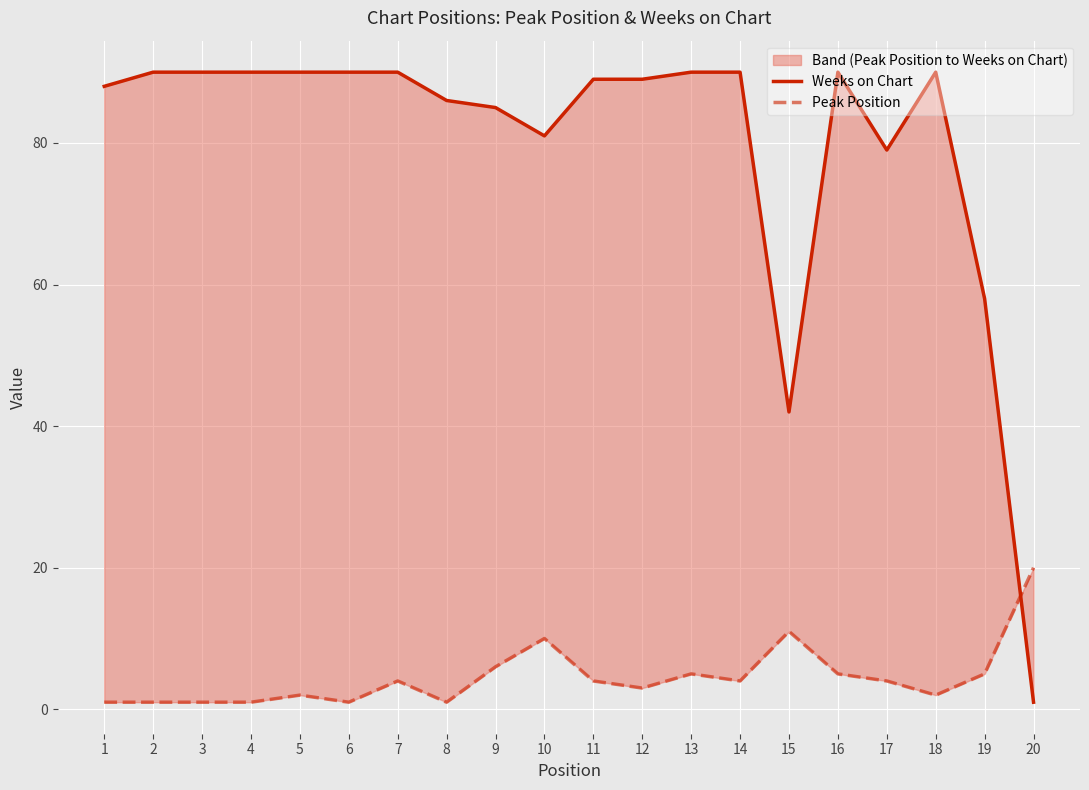

What is the average value of the Peak Position series?

5